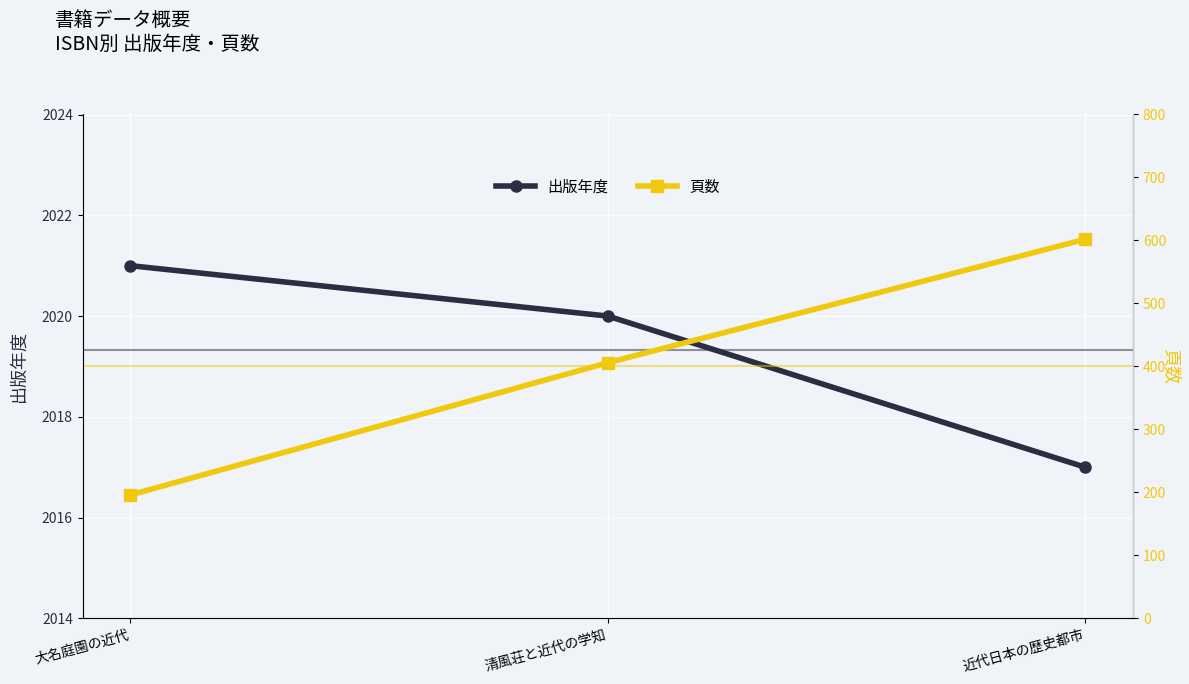

What is the label of the 1st point from the right?

近代日本の歴史都市